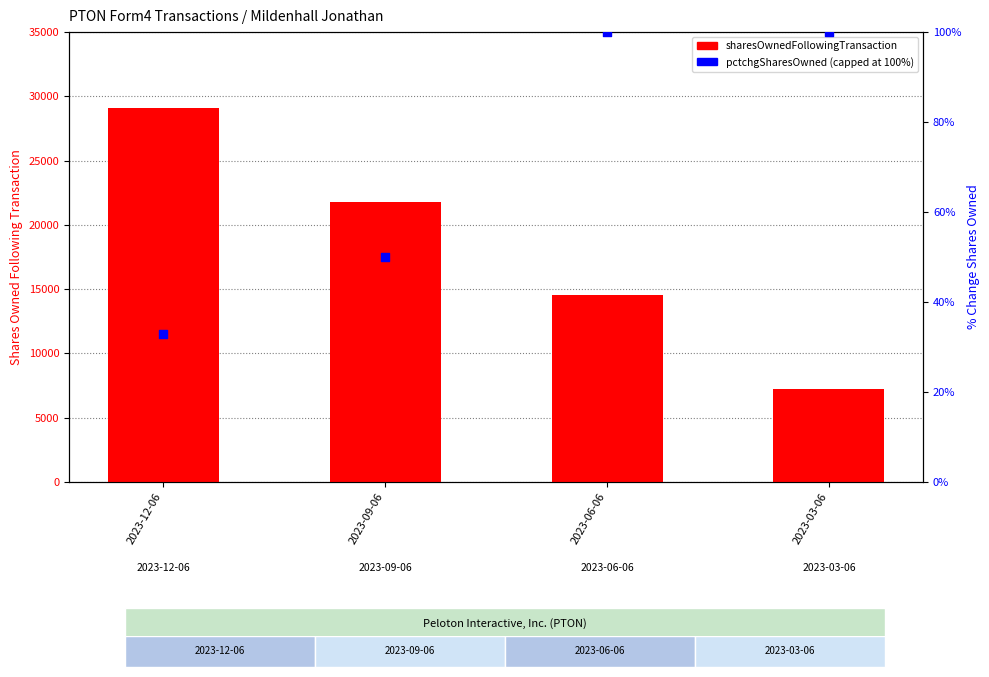

What are all the series names shown in the legend?

sharesOwnedFollowingTransaction, pctchgSharesOwned (capped at 100)